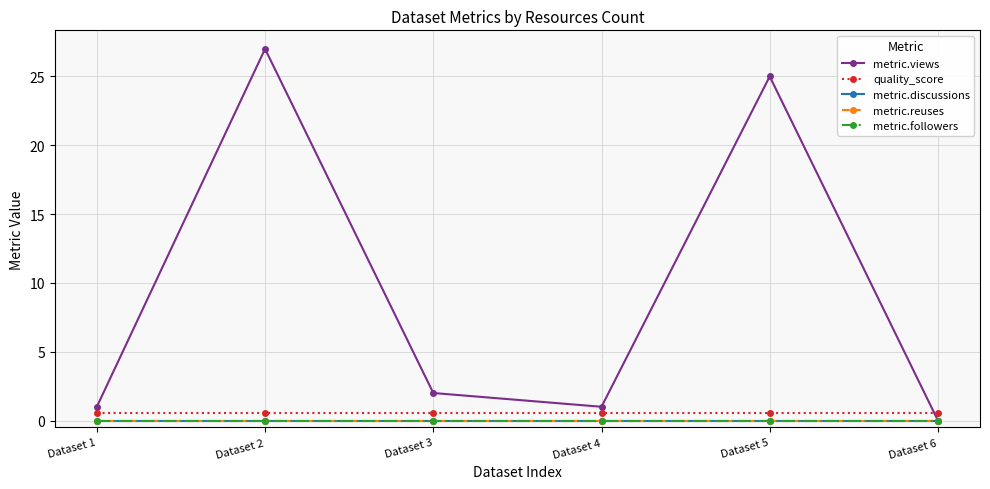

Reading right to left, extract all data points from this chart.

metric.views: 0.0	25.0	1.0	2.0	27.0	1.0
quality_score: 0.6	0.6	0.6	0.6	0.6	0.6
metric.discussions: 0.0	0.0	0.0	0.0	0.0	0.0
metric.reuses: 0.0	0.0	0.0	0.0	0.0	0.0
metric.followers: 0.0	0.0	0.0	0.0	0.0	0.0